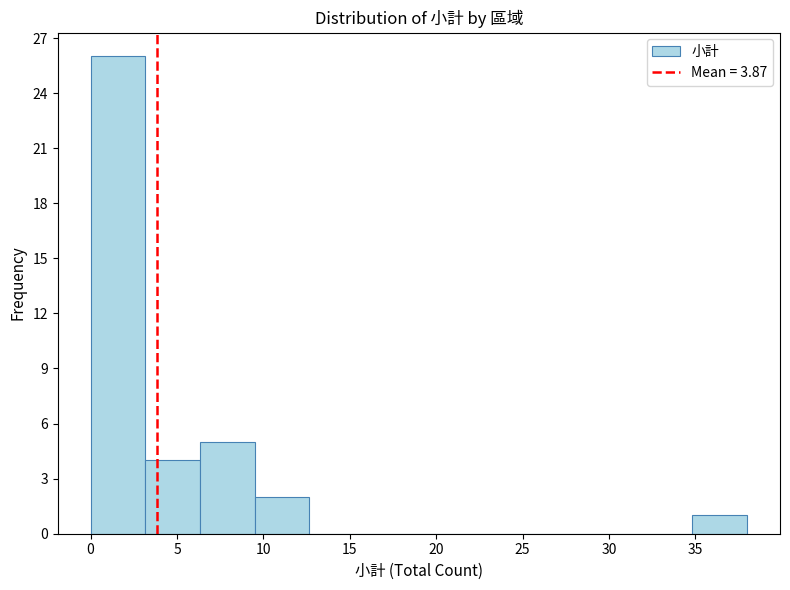

Reading left to right, list every bar in this chart as the range it spans on the x-axis followed by its height. Neither the bar edges nor the heights are printed on the chart, so give them approximately, as read against the axes.

0.0 to 3.0: 26
3.0 to 6.5: 4
6.5 to 9.5: 5
9.5 to 12.5: 2
12.5 to 16.0: 0
16.0 to 19.0: 0
19.0 to 22.0: 0
22.0 to 25.5: 0
25.5 to 28.5: 0
28.5 to 31.5: 0
31.5 to 35.0: 0
35.0 to 38.0: 1